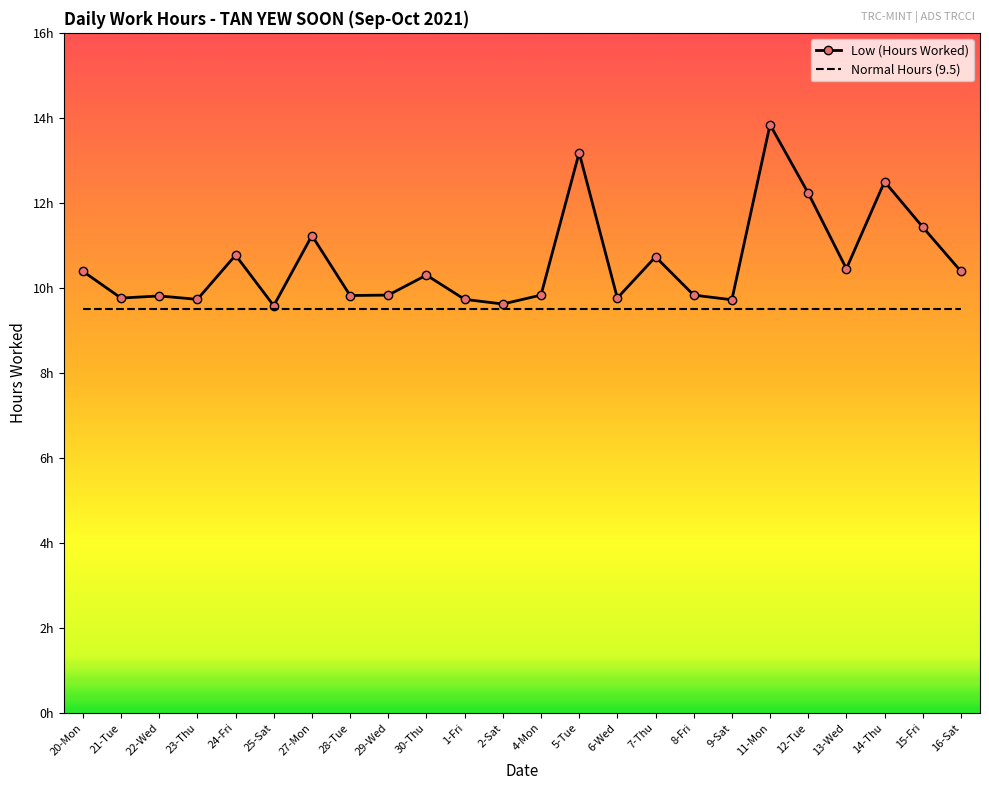

What is the total value across all series at 23-Thu?

19.2